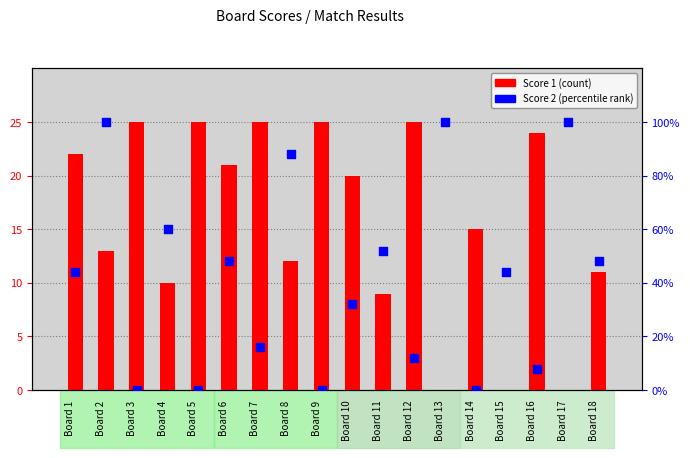

Which series reaches the maximum Y coordinate?

Score 1 (count)